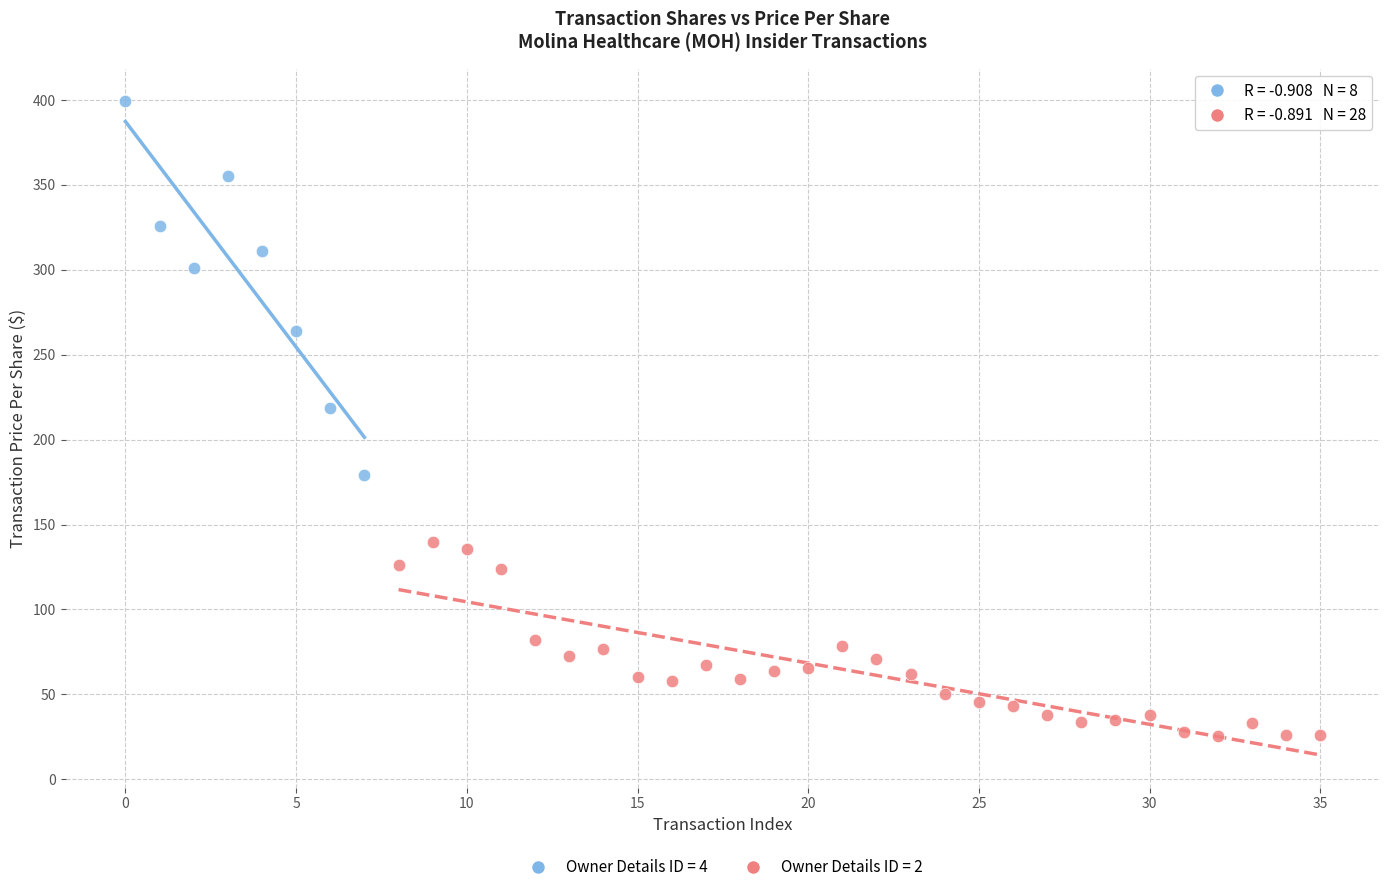

Which series reaches the maximum Y coordinate?

Owner Details ID = 4